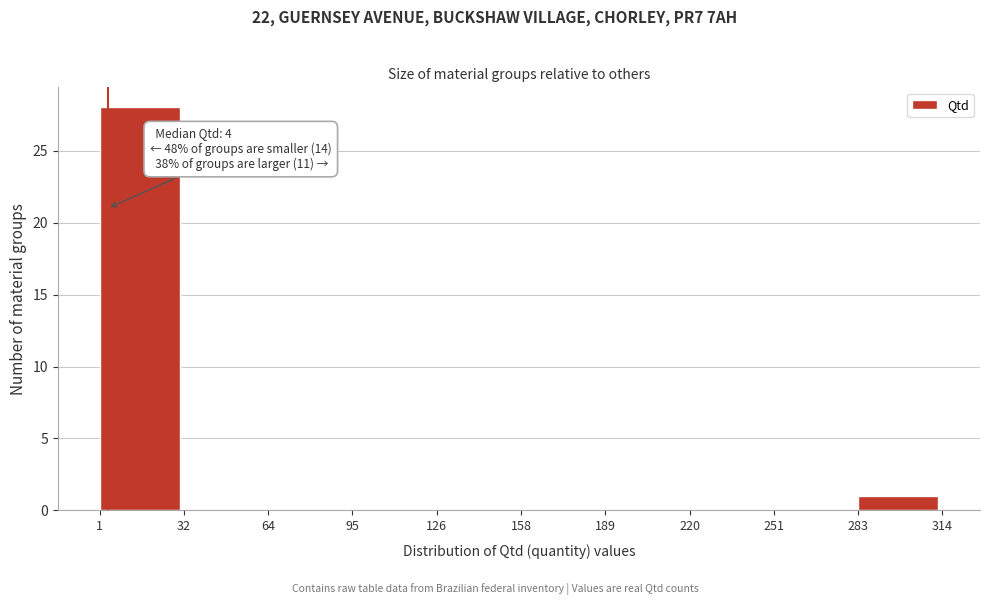

Which range on the x-axis has the tallest bar?

1 to 32